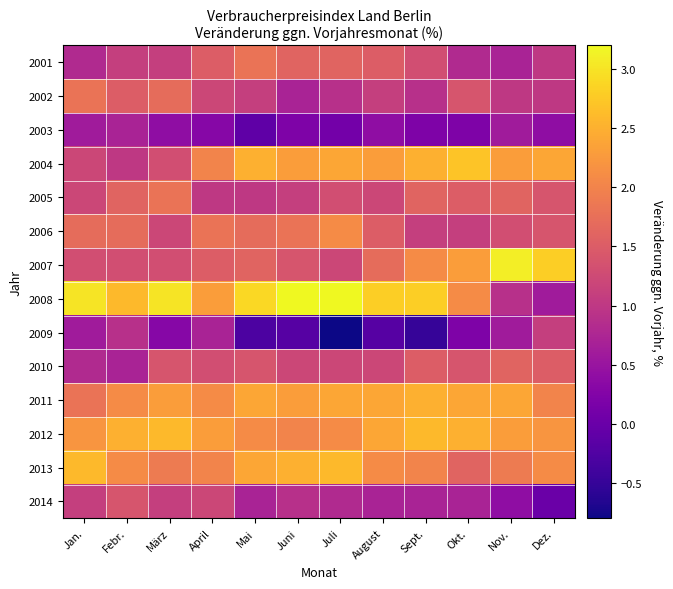

Reading left to right, what are all the values shown in this chart?

2001: Jan.=0.8	Febr.=1.1	März=1.1	April=1.5	Mai=1.8	Juni=1.6	Juli=1.6	August=1.5	Sept.=1.3	Okt.=0.8	Nov.=0.7	Dez.=1.0
2002: Jan.=1.8	Febr.=1.5	März=1.7	April=1.2	Mai=1.1	Juni=0.7	Juli=0.9	August=1.1	Sept.=0.9	Okt.=1.4	Nov.=1.0	Dez.=1.0
2003: Jan.=0.6	Febr.=0.7	März=0.4	April=0.3	Mai=-0.1	Juni=0.2	Juli=0.1	August=0.4	Sept.=0.2	Okt.=0.2	Nov.=0.6	Dez.=0.4
2004: Jan.=1.2	Febr.=1.0	März=1.3	April=2.0	Mai=2.5	Juni=2.3	Juli=2.4	August=2.3	Sept.=2.5	Okt.=2.7	Nov.=2.3	Dez.=2.4
2005: Jan.=1.2	Febr.=1.6	März=1.8	April=1.0	Mai=1.0	Juni=1.1	Juli=1.3	August=1.2	Sept.=1.6	Okt.=1.5	Nov.=1.6	Dez.=1.4
2006: Jan.=1.7	Febr.=1.7	März=1.2	April=1.8	Mai=1.7	Juni=1.8	Juli=2.1	August=1.5	Sept.=1.1	Okt.=1.1	Nov.=1.3	Dez.=1.4
2007: Jan.=1.3	Febr.=1.3	März=1.3	April=1.5	Mai=1.6	Juni=1.4	Juli=1.2	August=1.7	Sept.=2.1	Okt.=2.3	Nov.=3.1	Dez.=2.8
2008: Jan.=3.0	Febr.=2.6	März=3.0	April=2.3	Mai=2.9	Juni=3.2	Juli=3.2	August=2.8	Sept.=2.8	Okt.=2.1	Nov.=0.9	Dez.=0.6
2009: Jan.=0.6	Febr.=0.9	März=0.3	April=0.7	Mai=-0.3	Juni=-0.2	Juli=-0.8	August=-0.2	Sept.=-0.5	Okt.=0.2	Nov.=0.6	Dez.=1.1
2010: Jan.=0.8	Febr.=0.7	März=1.4	April=1.3	Mai=1.4	Juni=1.2	Juli=1.2	August=1.2	Sept.=1.5	Okt.=1.4	Nov.=1.6	Dez.=1.5
2011: Jan.=1.8	Febr.=2.1	März=2.3	April=2.1	Mai=2.4	Juni=2.3	Juli=2.4	August=2.4	Sept.=2.5	Okt.=2.4	Nov.=2.4	Dez.=2.0
2012: Jan.=2.2	Febr.=2.5	März=2.6	April=2.3	Mai=2.1	Juni=2.0	Juli=2.1	August=2.4	Sept.=2.6	Okt.=2.5	Nov.=2.3	Dez.=2.2
2013: Jan.=2.6	Febr.=2.1	März=1.9	April=2.0	Mai=2.4	Juni=2.5	Juli=2.6	August=2.1	Sept.=2.0	Okt.=1.6	Nov.=1.9	Dez.=2.1
2014: Jan.=1.1	Febr.=1.4	März=1.1	April=1.2	Mai=0.7	Juni=0.9	Juli=0.8	August=0.7	Sept.=0.7	Okt.=0.7	Nov.=0.4	Dez.=0.0